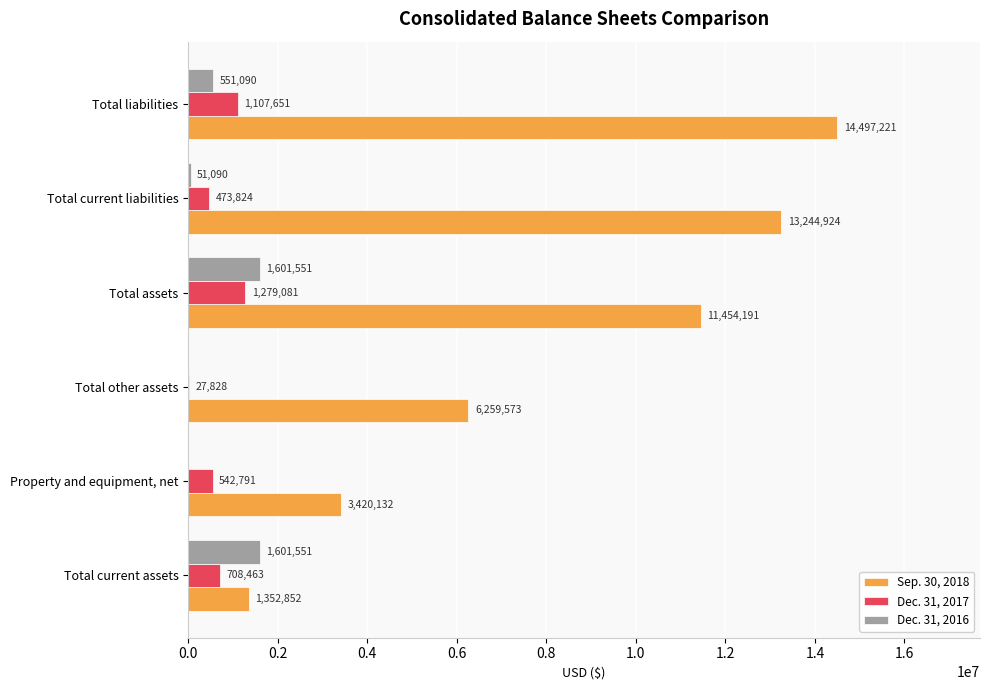

Which series has the largest total across all categories?

Sep. 30, 2018